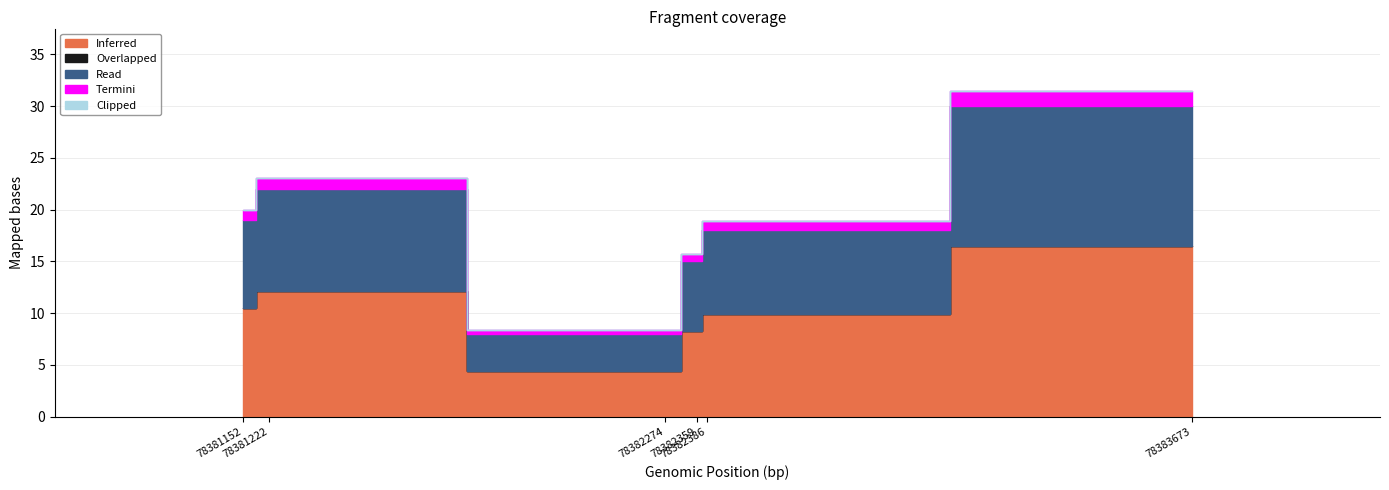

What value does the depth series have at 78383673, to the nearest 10?

30